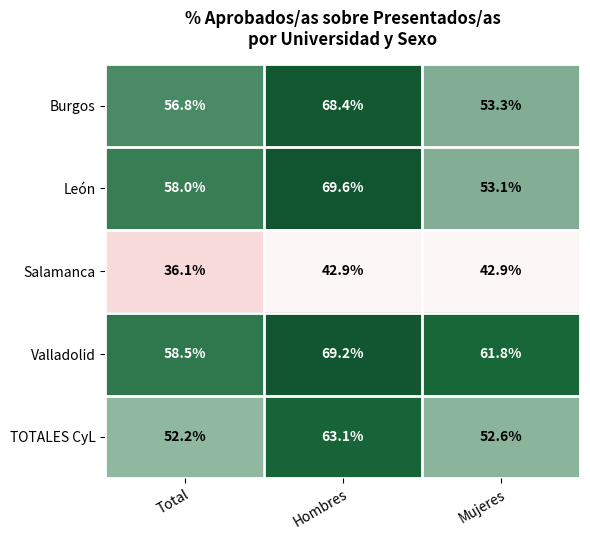

At which category is the sum across all series the highest?

Hombres